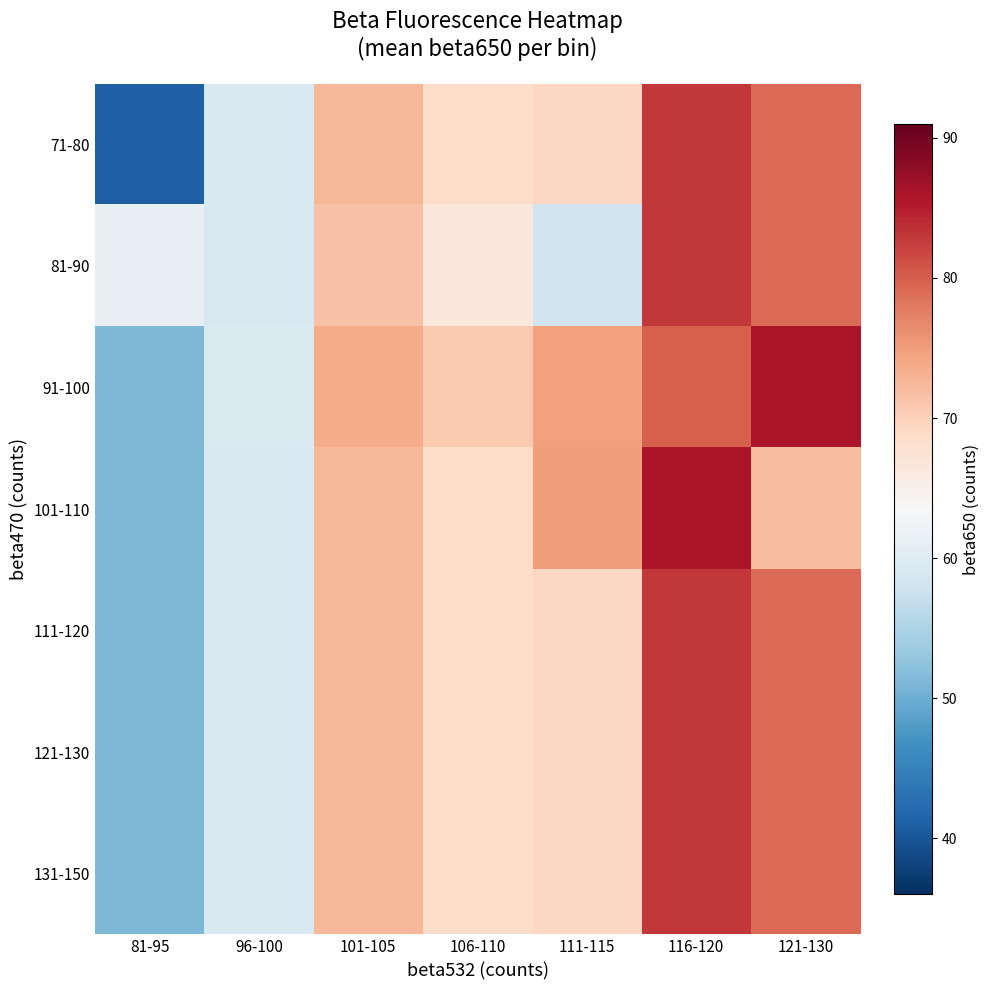

At 96-100, list the series in order from largest to smallest.

91-100, 71-80, 101-110, 111-120, 121-130, 131-150, 81-90